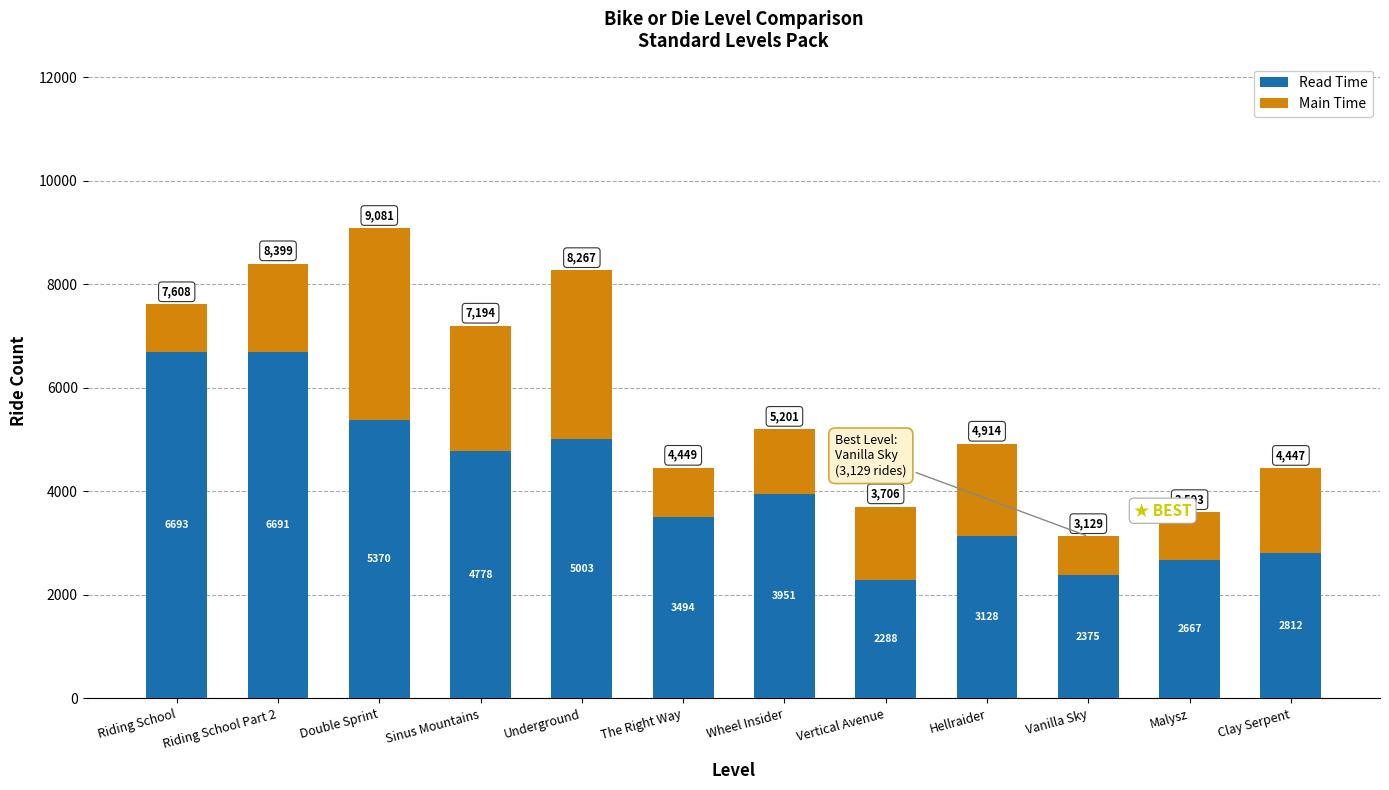

Is it true that Read Time equals 2709 at Riding School Part 2?

False